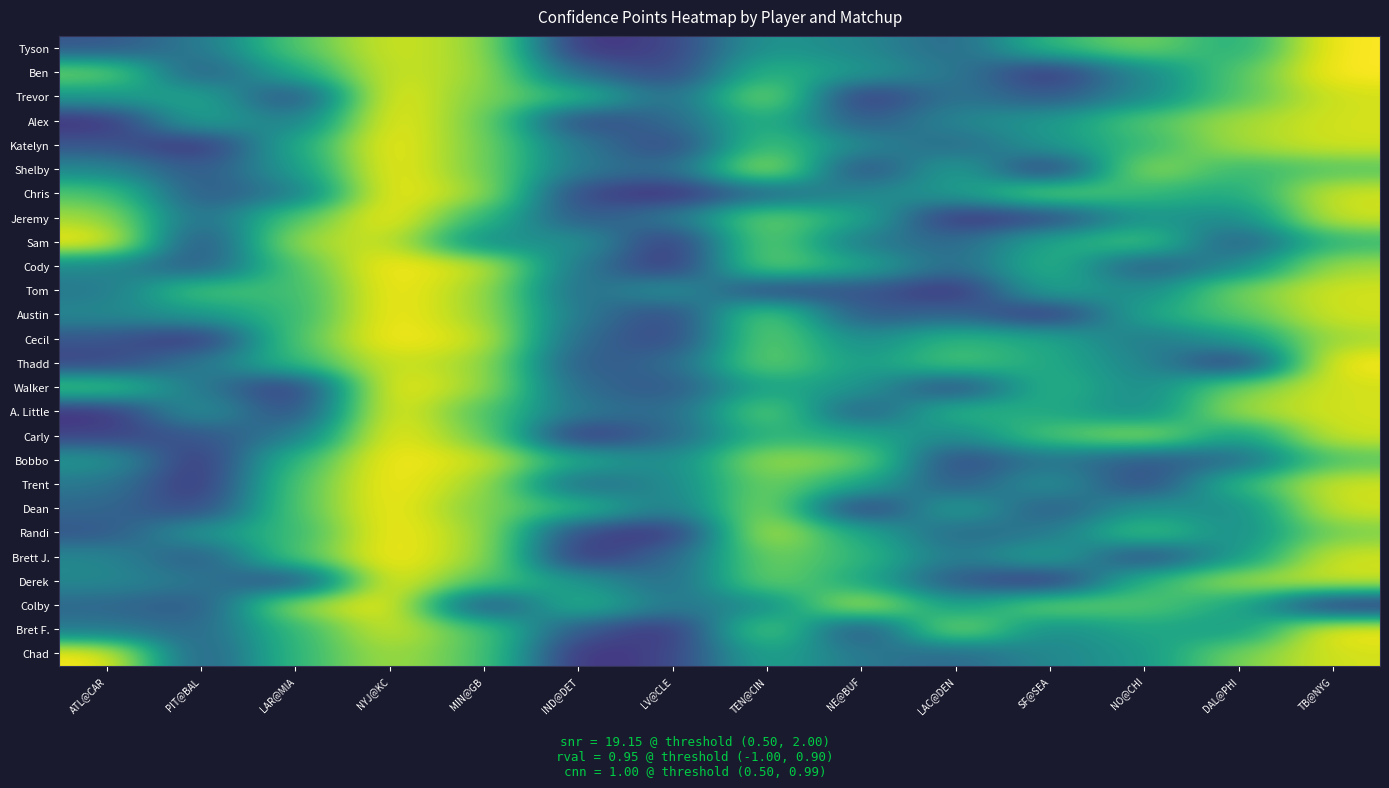

Which series changed the most between LAR@MIA and NE@BUF?

Dean